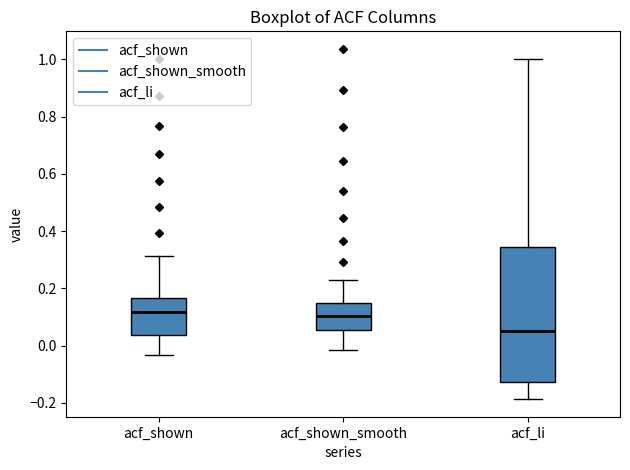

Where does the lower whisker of the box for acf_shown end on the y-axis? The values are not printed on the chart, so give them approximately, as read against the axis.

-0.04